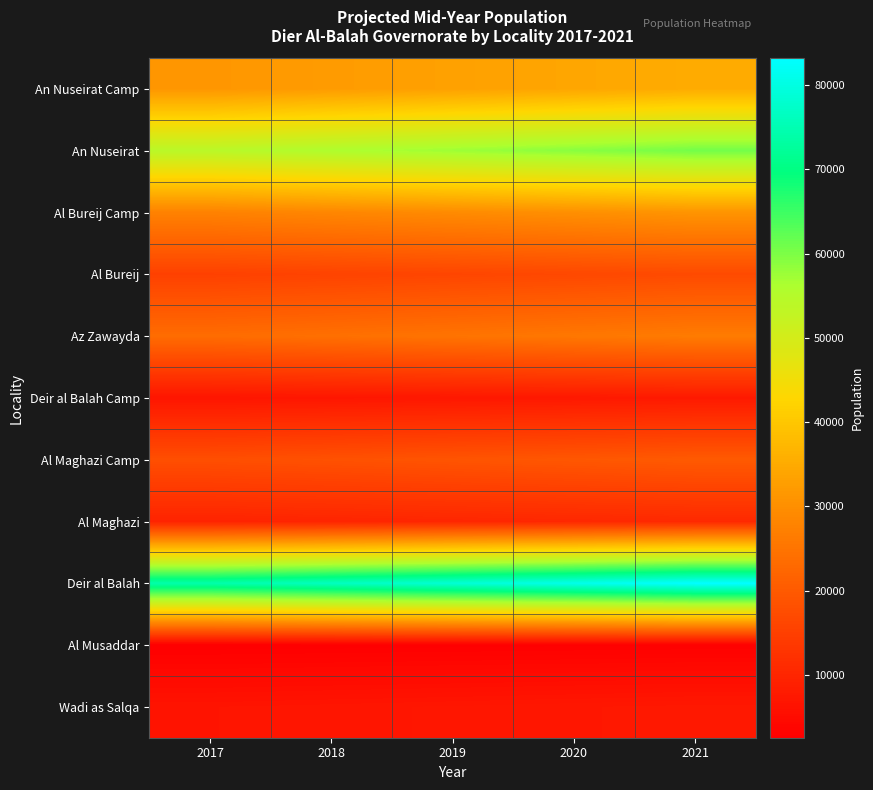

Reading left to right, transcribe all the data shown in this chart.

An Nuseirat Camp: 2017=31368.9	2018=32300.6	2019=33242.6	2020=34194.3	2021=35152.6
An Nuseirat: 2017=54197.7	2018=55807.5	2019=57434.9	2020=59079.3	2021=60735.0
Al Bureij Camp: 2017=27690.2	2018=28512.7	2019=29344.2	2020=30184.3	2021=31030.2
Al Bureij: 2017=15306.5	2018=15761.1	2019=16220.8	2020=16685.2	2021=17152.8
Az Zawayda: 2017=23557.0	2018=24256.7	2019=24964.1	2020=25678.8	2021=26398.5
Deir al Balah Camp: 2017=6901.8	2018=7106.8	2019=7314.1	2020=7523.4	2021=7734.3
Al Maghazi Camp: 2017=17940.7	2018=18473.6	2019=19012.3	2020=19556.7	2021=20104.8
Al Maghazi: 2017=9554.8	2018=9838.6	2019=10125.5	2020=10415.4	2021=10707.3
Deir al Balah: 2017=74237.1	2018=76442.1	2019=78671.3	2020=80923.6	2021=83191.6
Al Musaddar: 2017=2556.2	2018=2632.1	2019=2708.9	2020=2786.4	2021=2864.5
Wadi as Salqa: 2017=6635.0	2018=6832.1	2019=7031.3	2020=7232.6	2021=7435.3